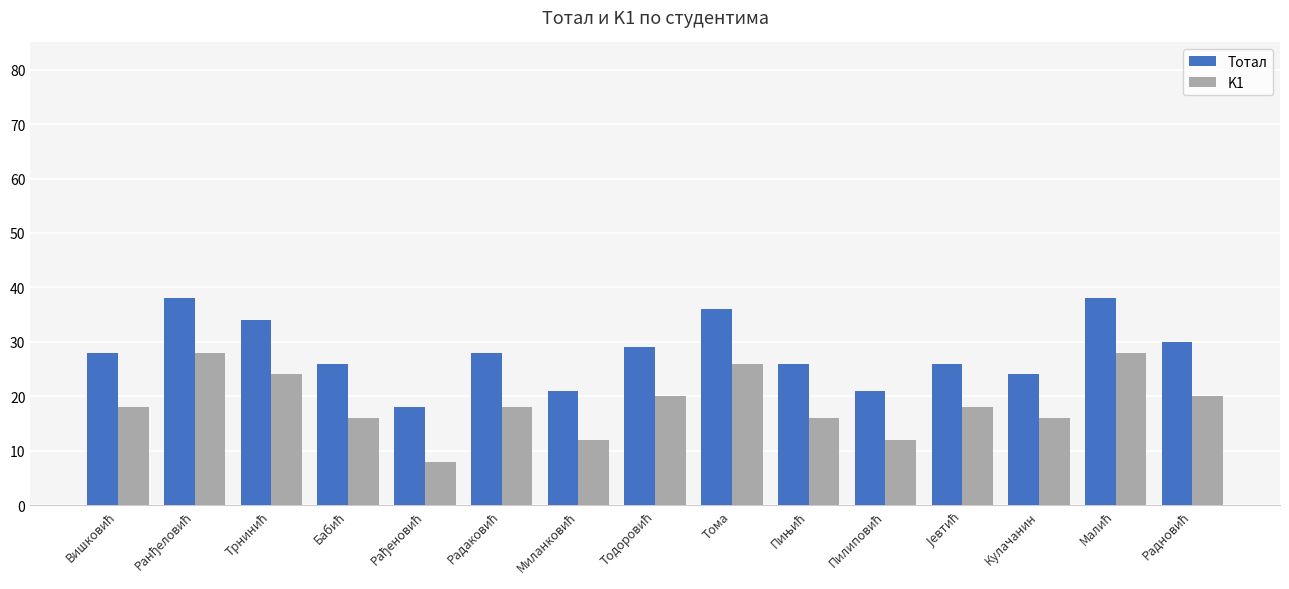

Which series has the largest total across all categories?

Тотал